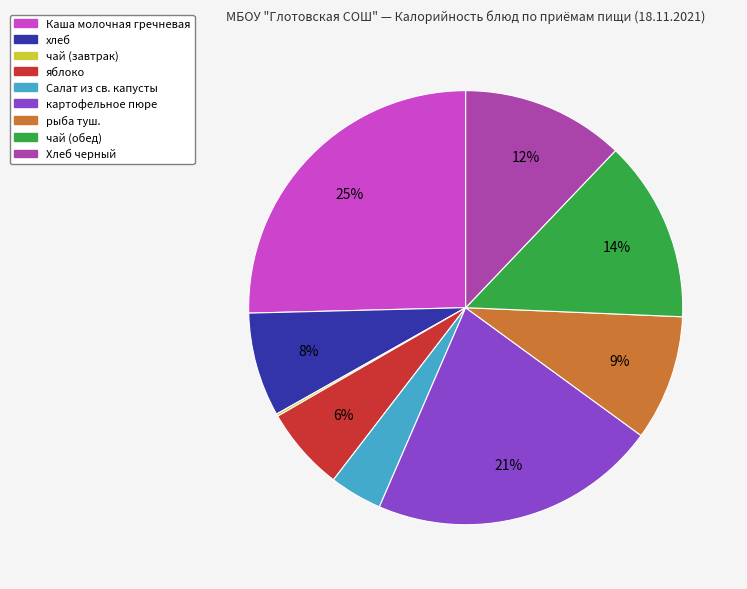

True or false: чай (обед) accounts for 14% of the total.

True